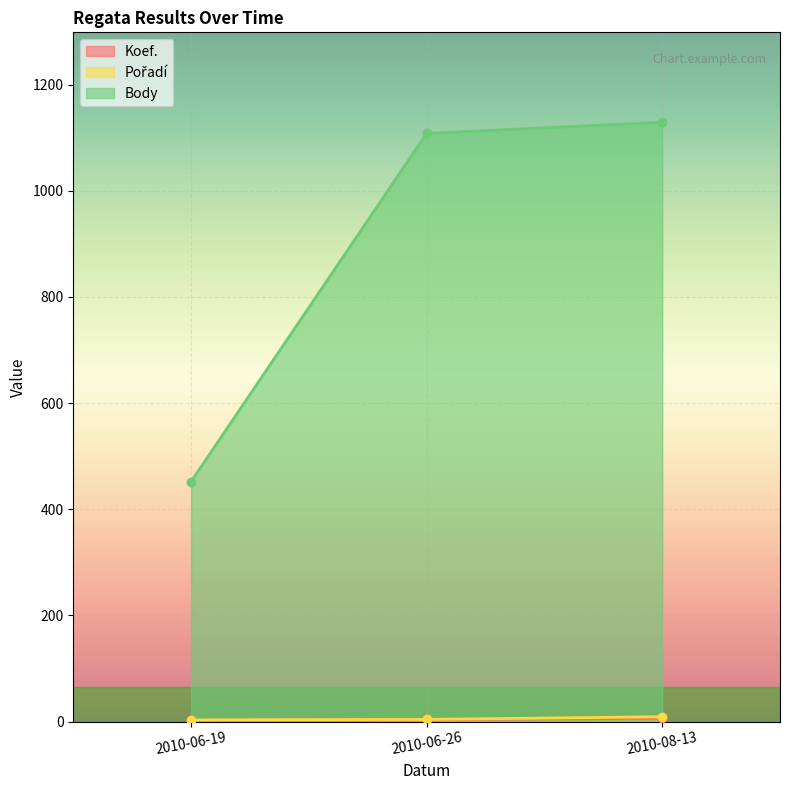

Reading left to right, list all the values displayed in this chart.

Koef.: 2	4	6
Pořadí: 3	4	9
Body: 452	1108	1129